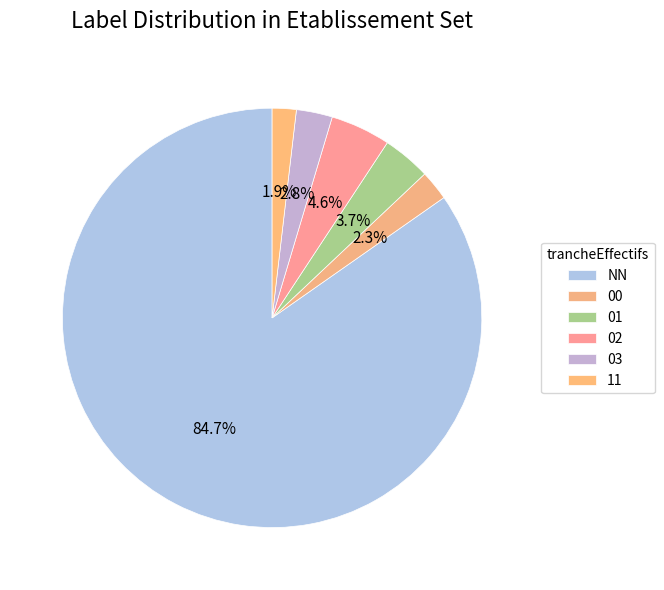

How many segments does this pie chart have?

6